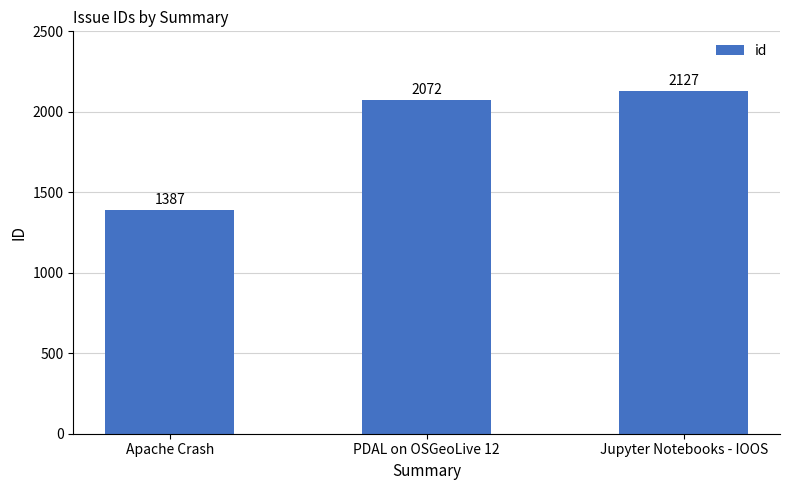

Reading left to right, transcribe all the data shown in this chart.

Apache Crash=1387	PDAL on OSGeoLive 12=2072	Jupyter Notebooks - IOOS=2127